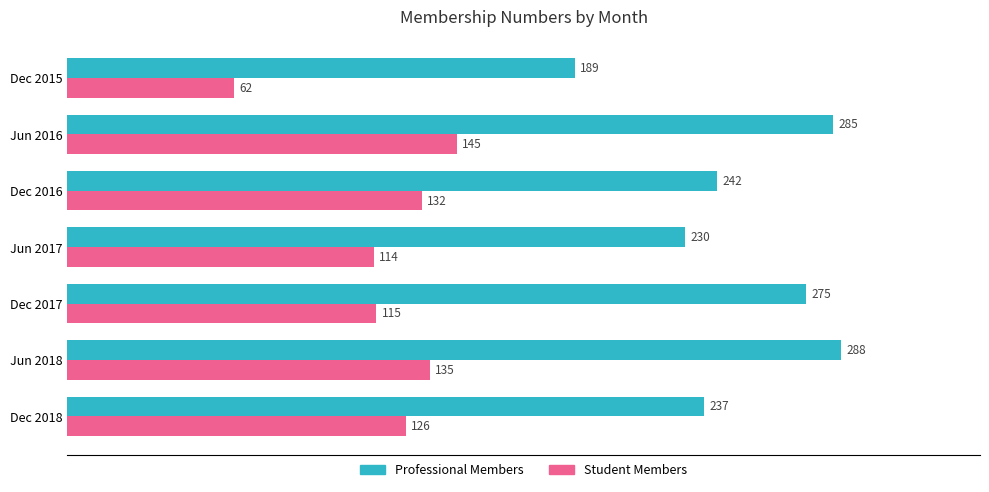

How many values in the Professional Members series are below 242?

3